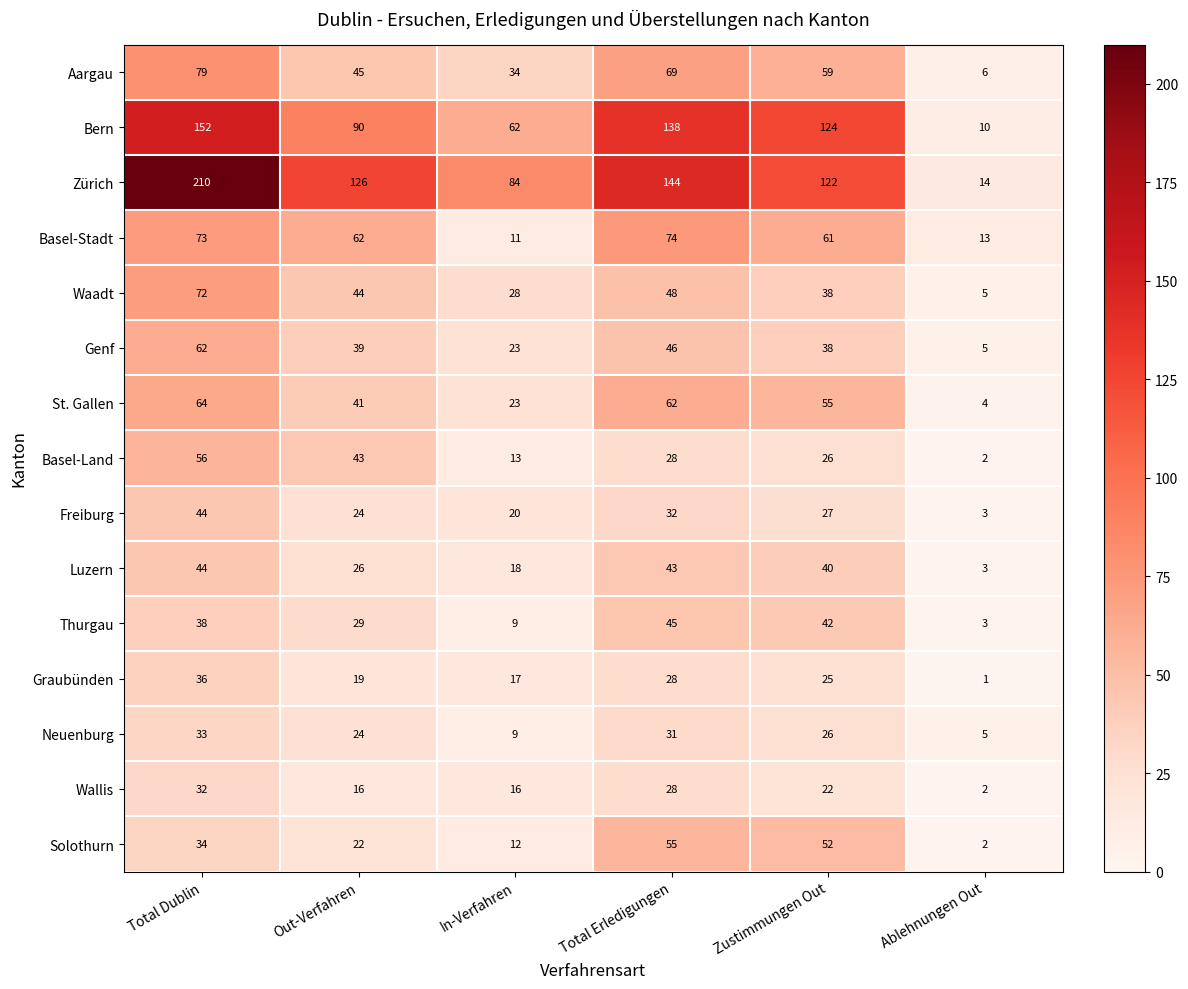

Is it true that Zürich equals 210 at Total Dublin?

True